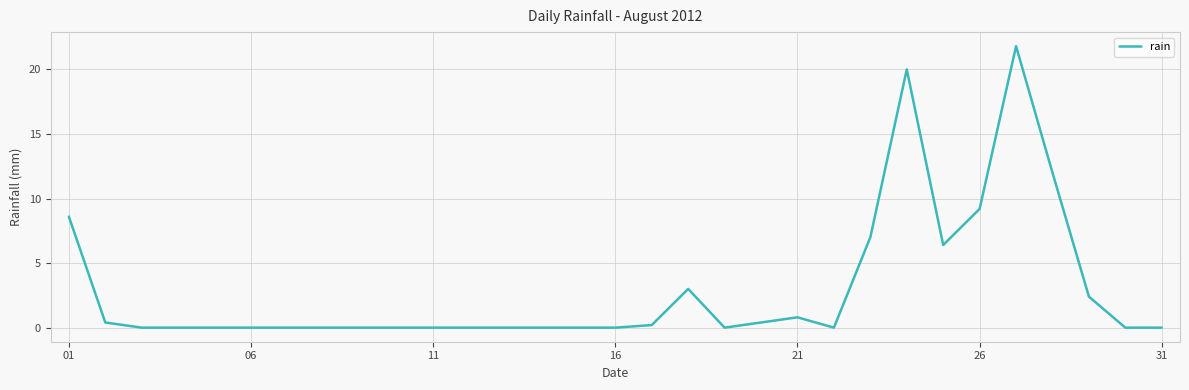

How many series are shown in this chart?

1